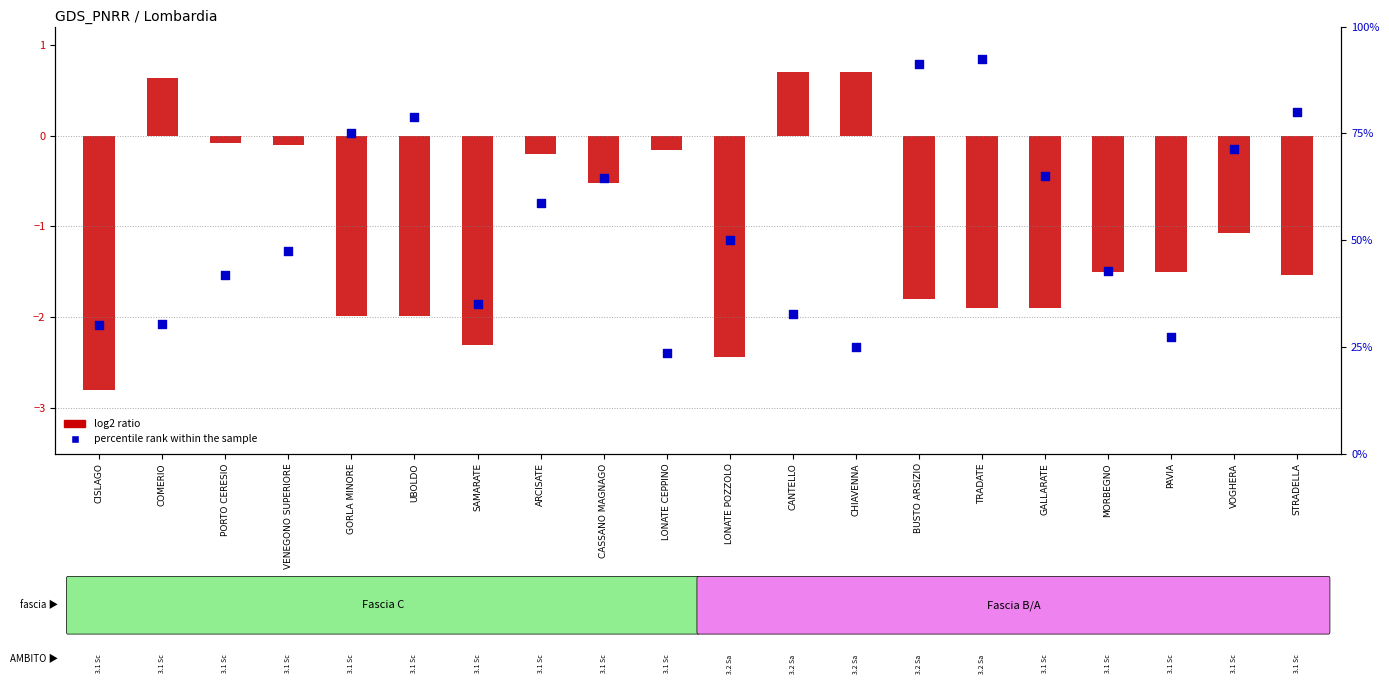

At how many categories does at least one series exceed 22?

20